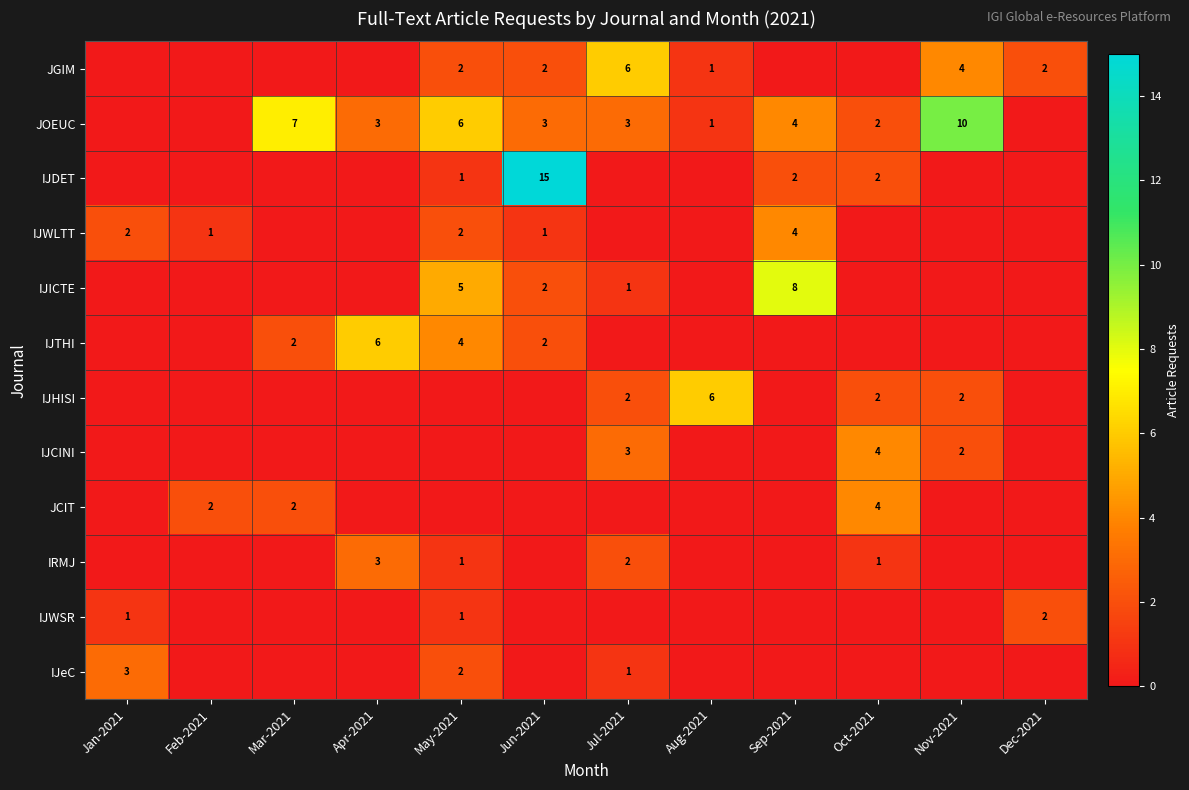

What is the difference between the IJWSR values at Nov-2021 and May-2021?

1